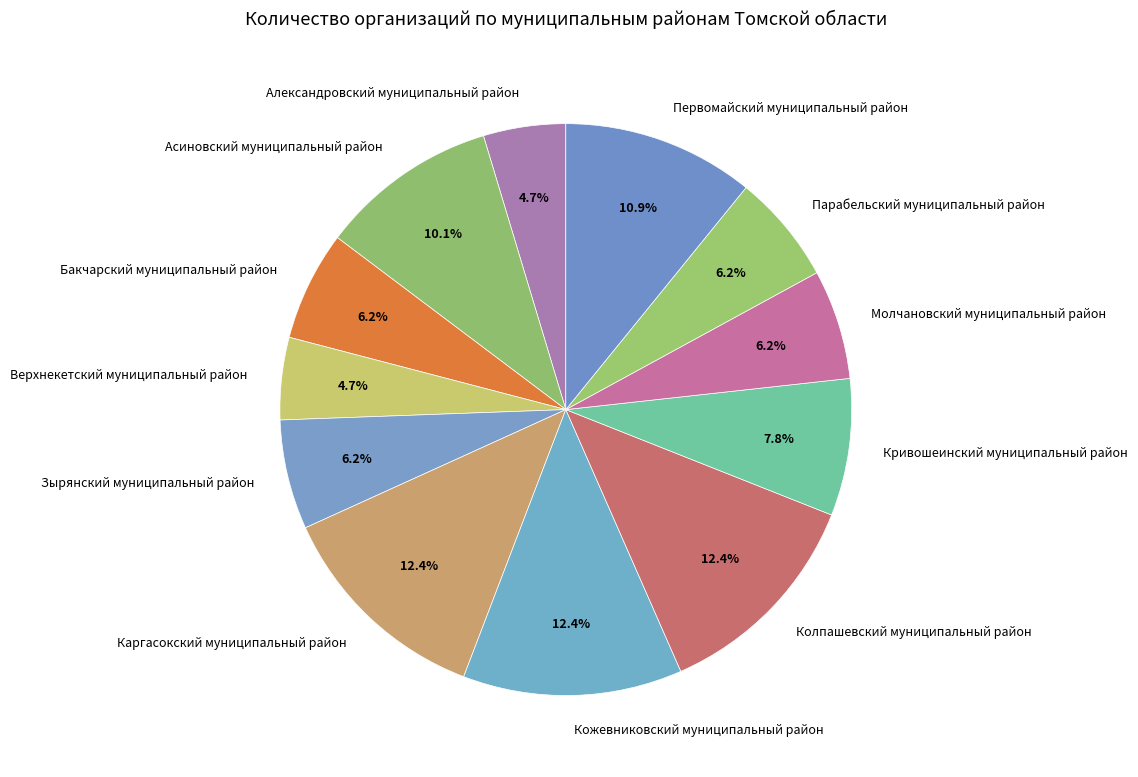

How many slices are in this pie chart?

12